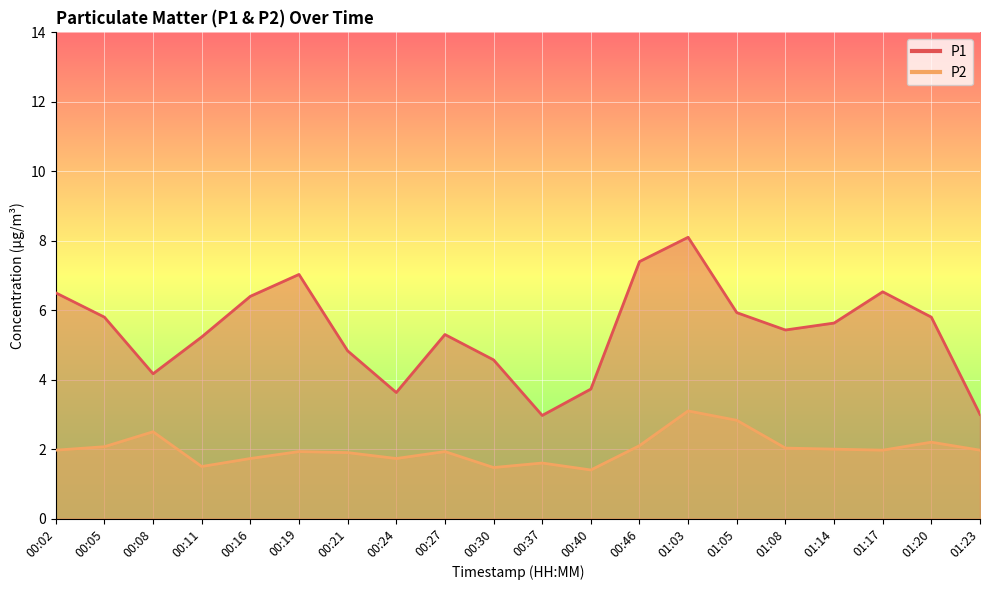

List the series in order of their peak value, highest first.

P1, P2